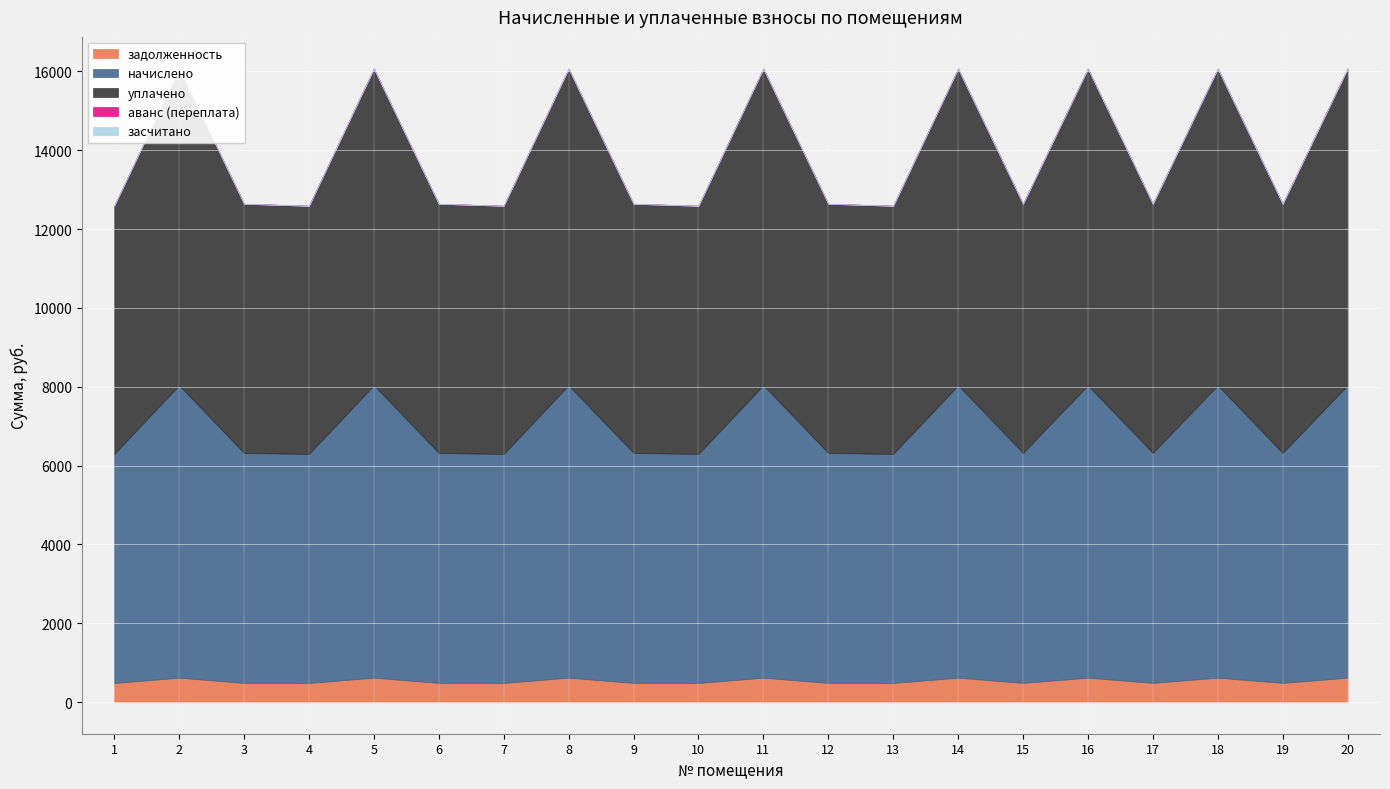

True or false: засчитано has a value of 0.0 at 19.

True